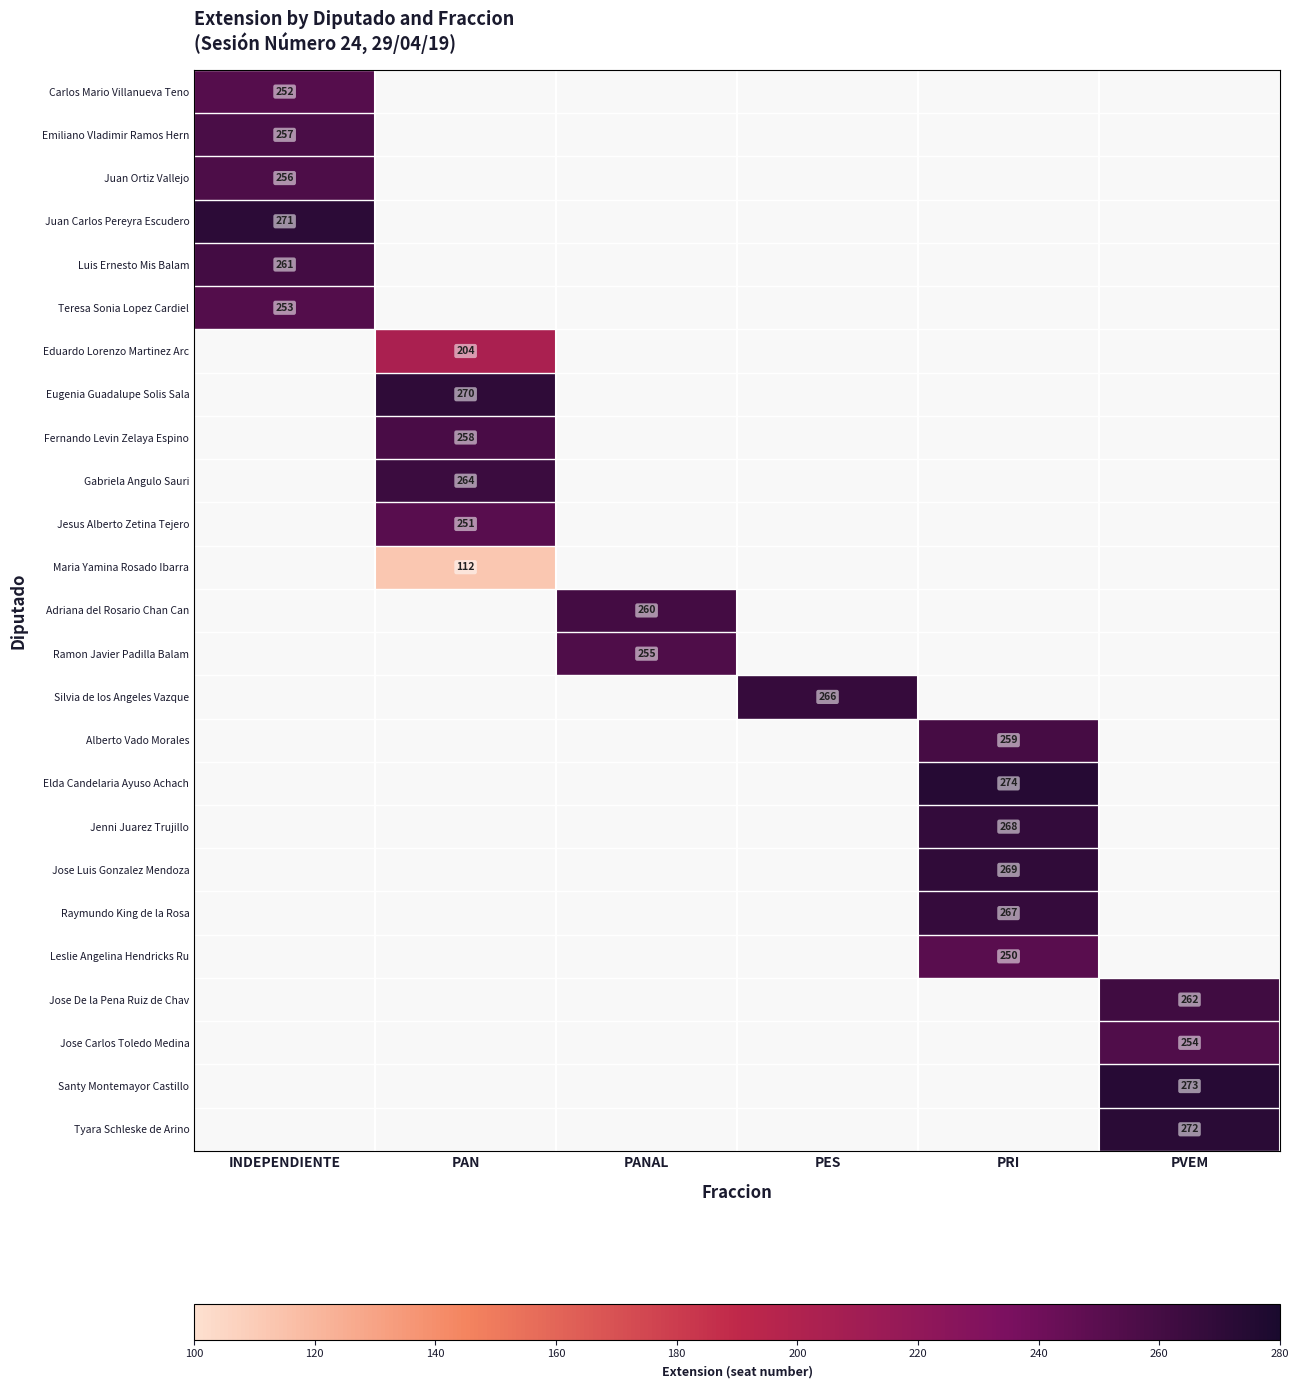

Which has a higher value, PES or PANAL?

PANAL